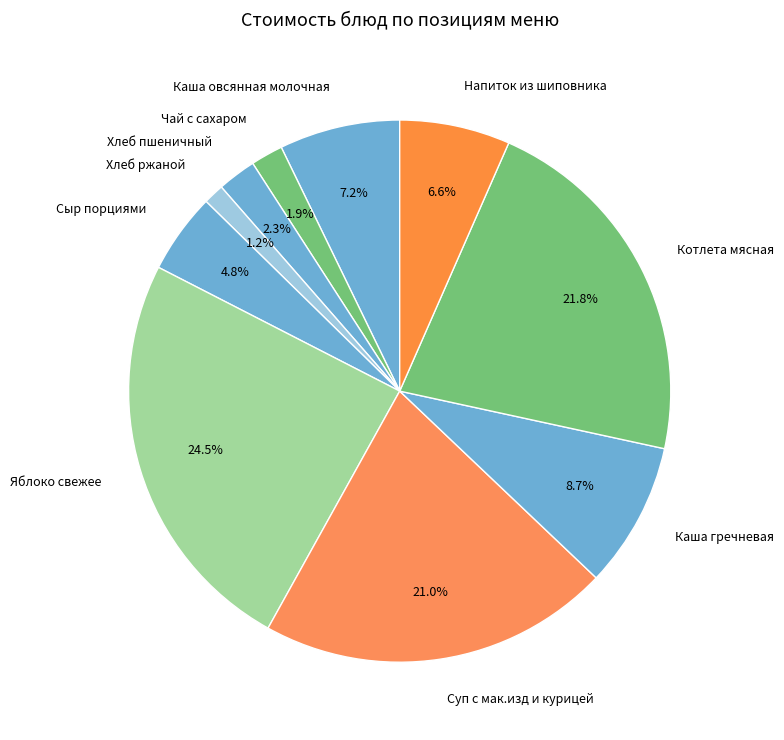

Which slice is the smallest?

Хлеб ржаной